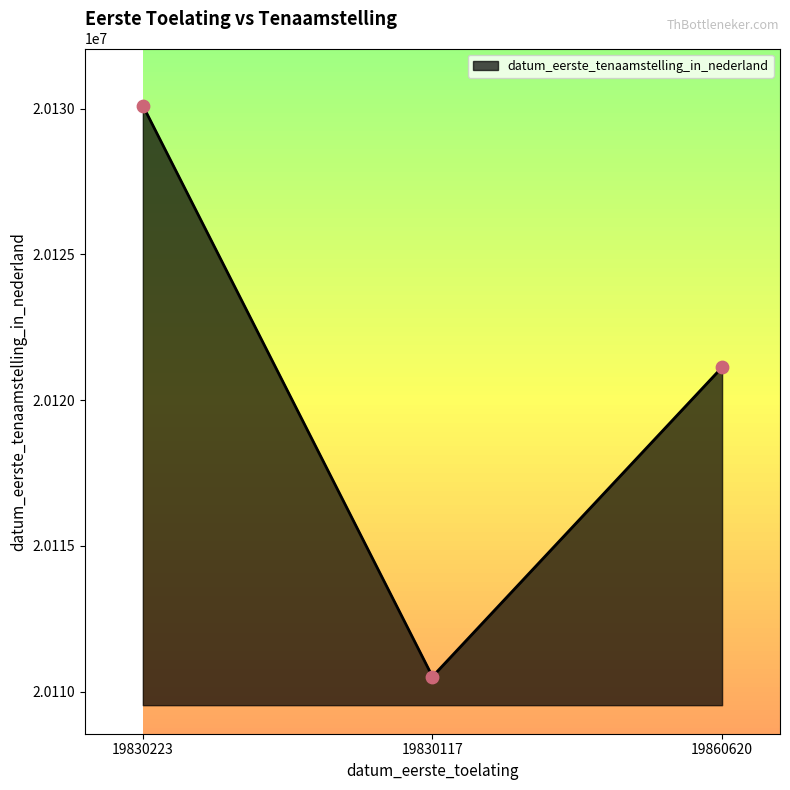

Which has a higher value, 19830117 or 19860620?

19860620